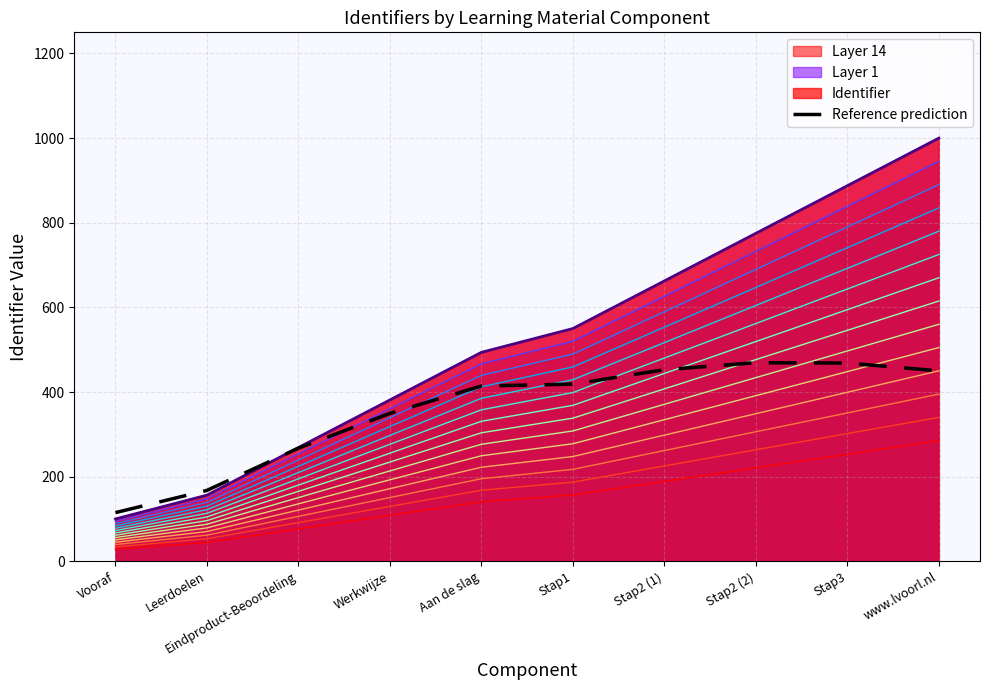

What is the sum of all values?

3572.5